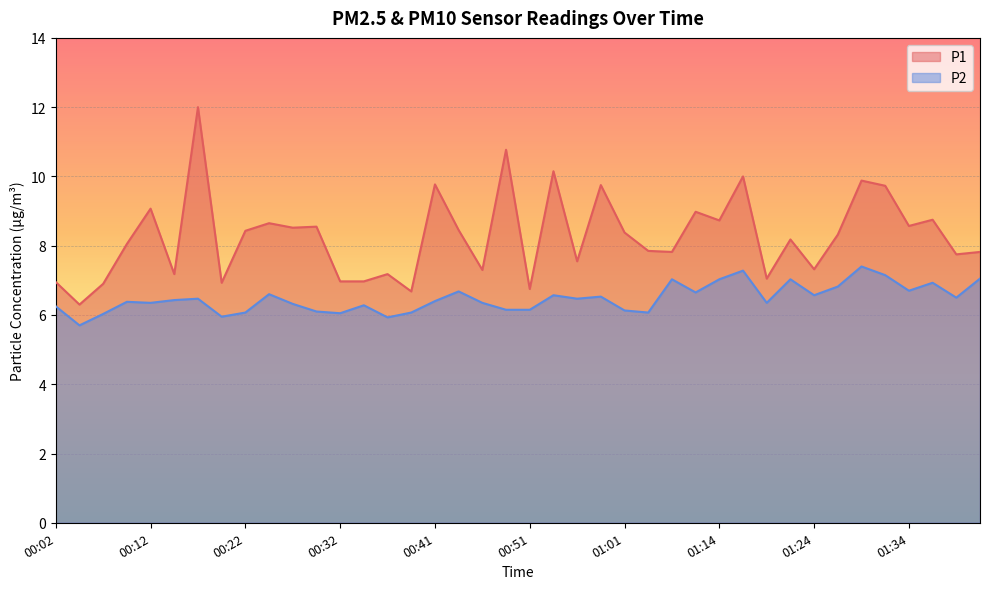

True or false: P1 and P2 cross at least once.

False